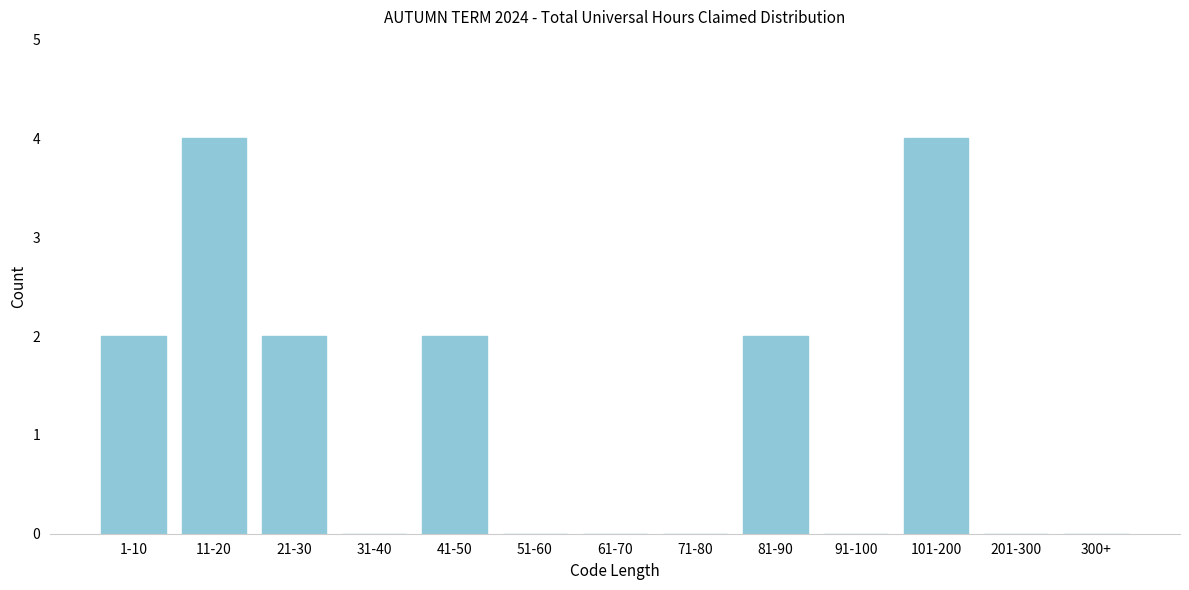

Reading right to left, what are all the values shown in this chart?

300+=0	201-300=0	101-200=4	91-100=0	81-90=2	71-80=0	61-70=0	51-60=0	41-50=2	31-40=0	21-30=2	11-20=4	1-10=2